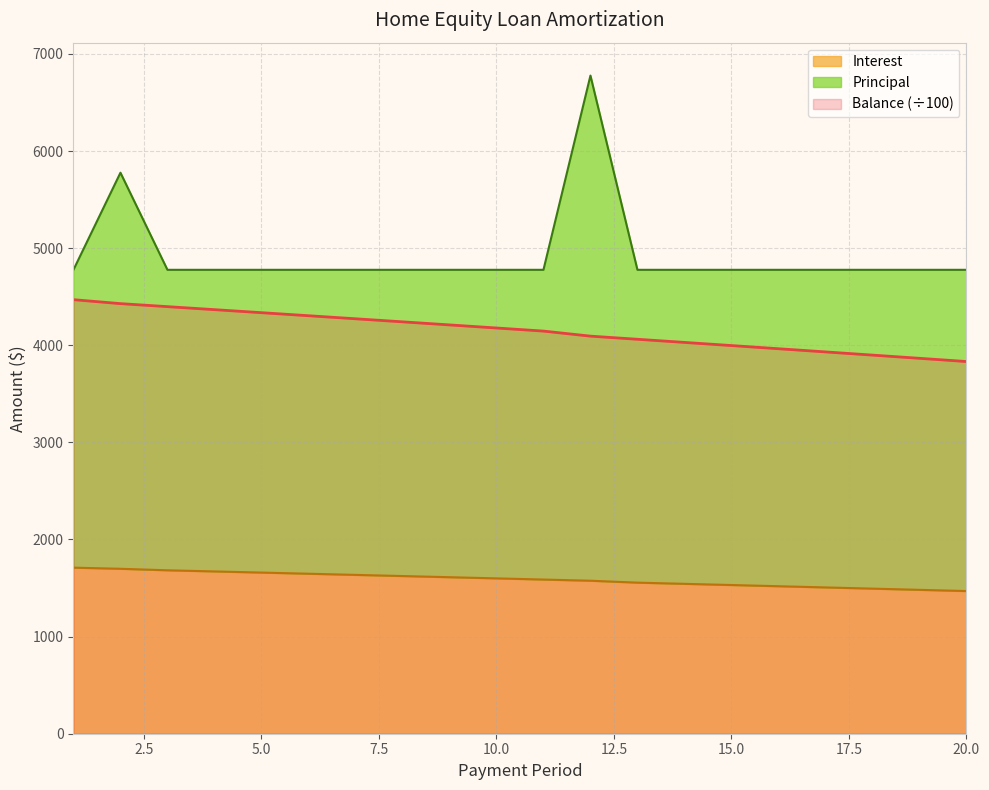

How many values in the Balance series exceed 4177?

10